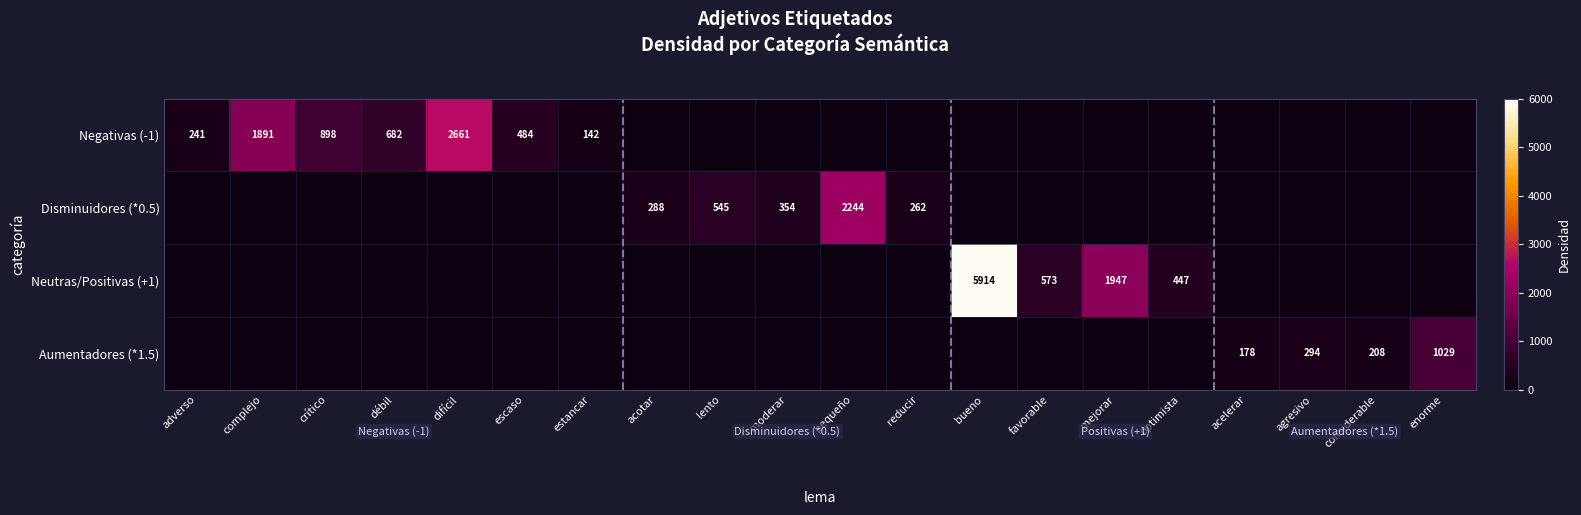

The value of Negativas (-1) at estancar is 64. True or false?

False